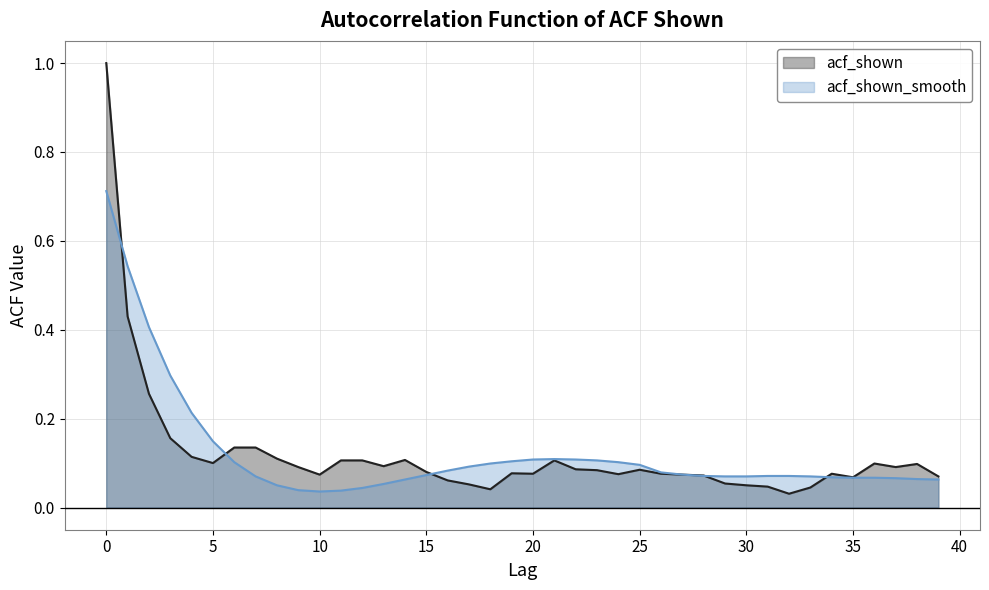

What is the greatest value displayed?

1.0